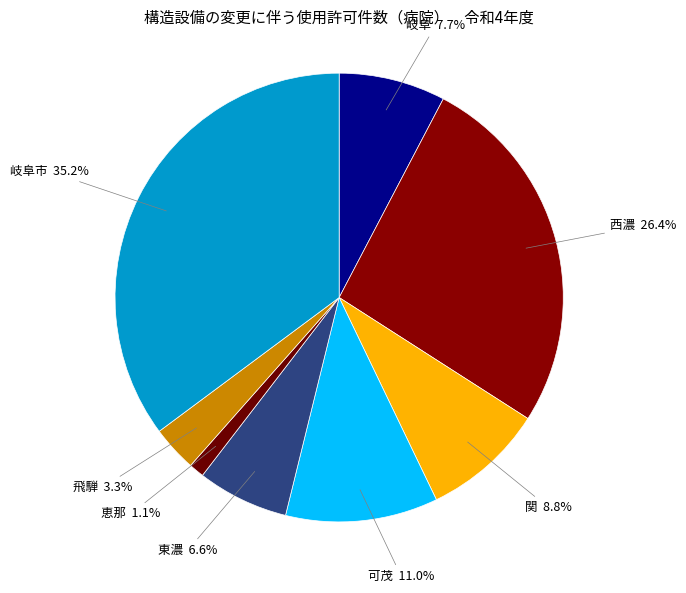

How many slices are in this pie chart?

8